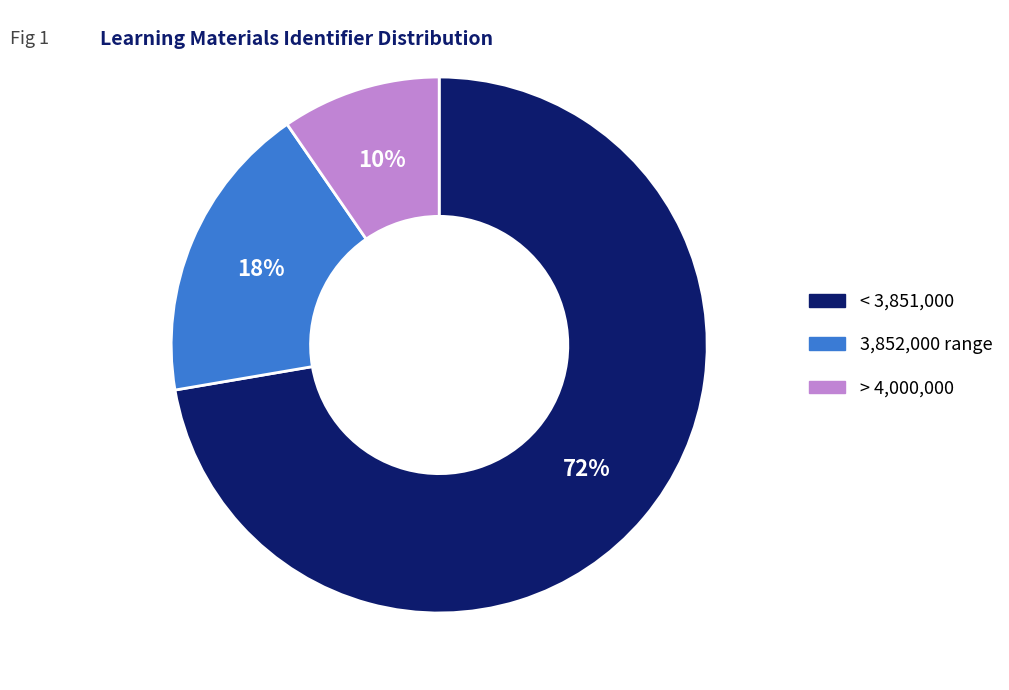

To the nearest percent, what is the average slice percentage?

33%